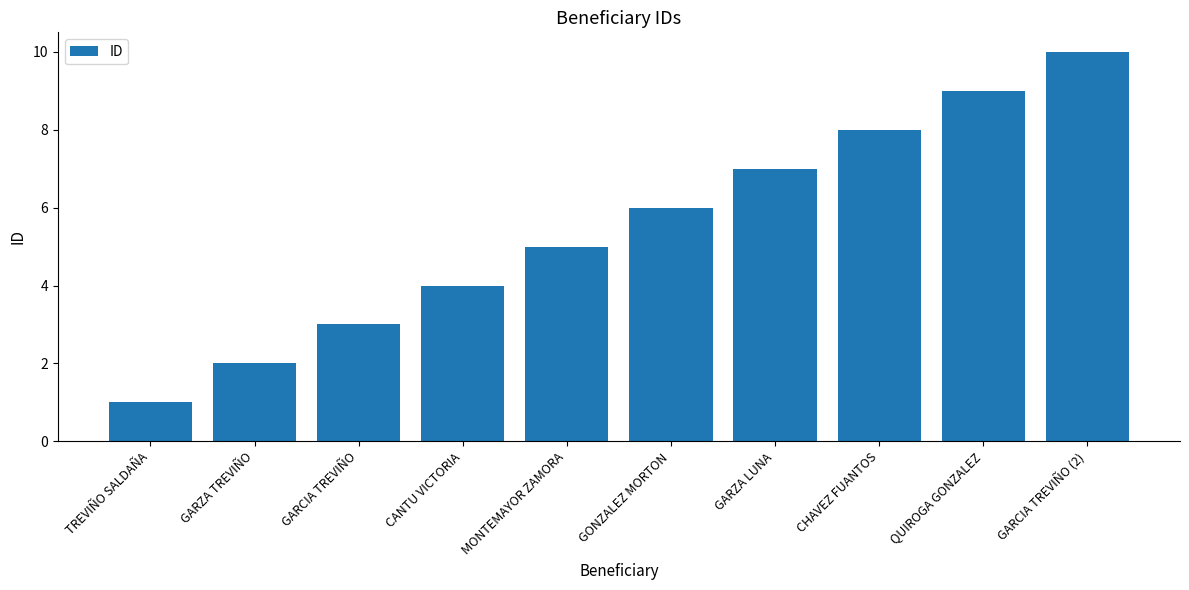

Reading left to right, extract all data points from this chart.

TREVIÑO SALDAÑA=1	GARZA TREVIÑO=2	GARCIA TREVIÑO=3	CANTU VICTORIA=4	MONTEMAYOR ZAMORA=5	GONZALEZ MORTON=6	GARZA LUNA=7	CHAVEZ FUANTOS=8	QUIROGA GONZALEZ=9	GARCIA TREVIÑO (2)=10